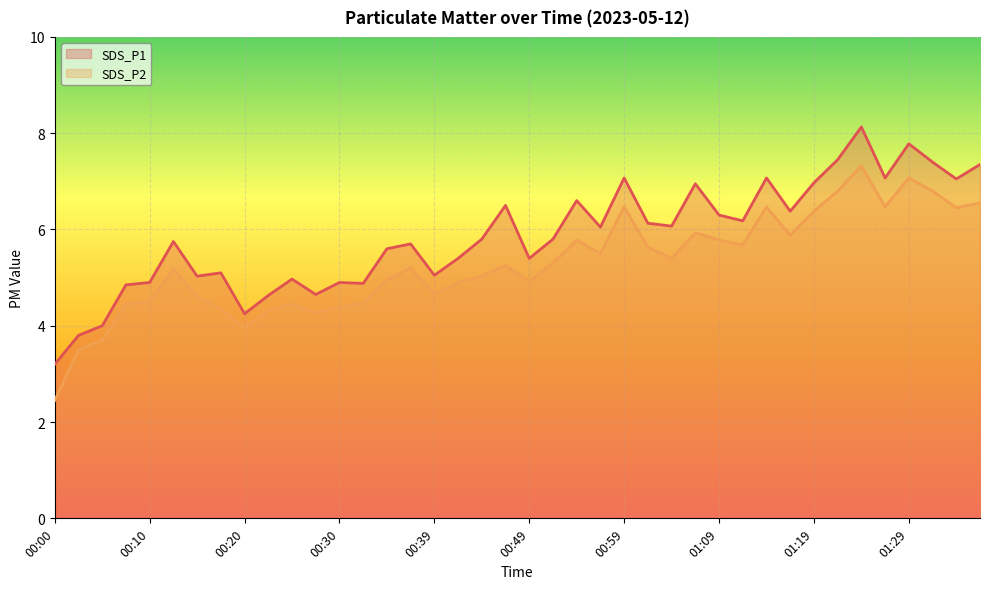

What is the label of the 2nd point from the right?

01:34